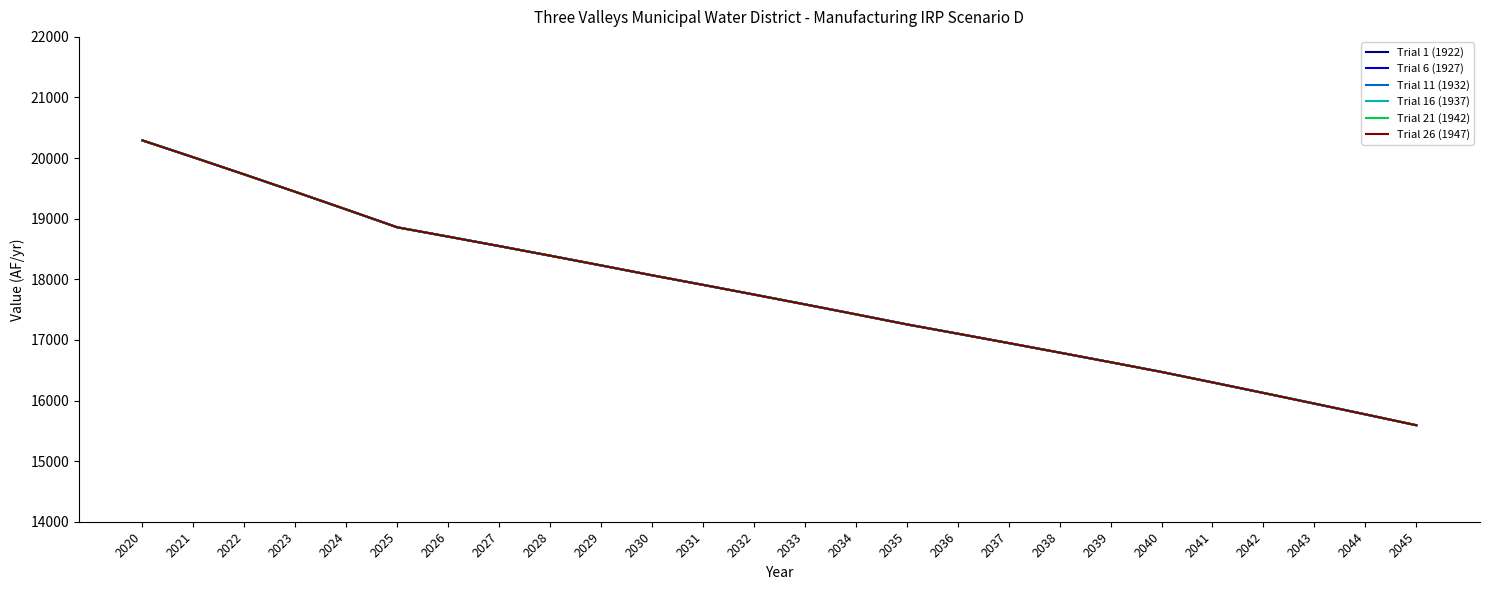

Does the chart display data point markers on the line(s)?

No